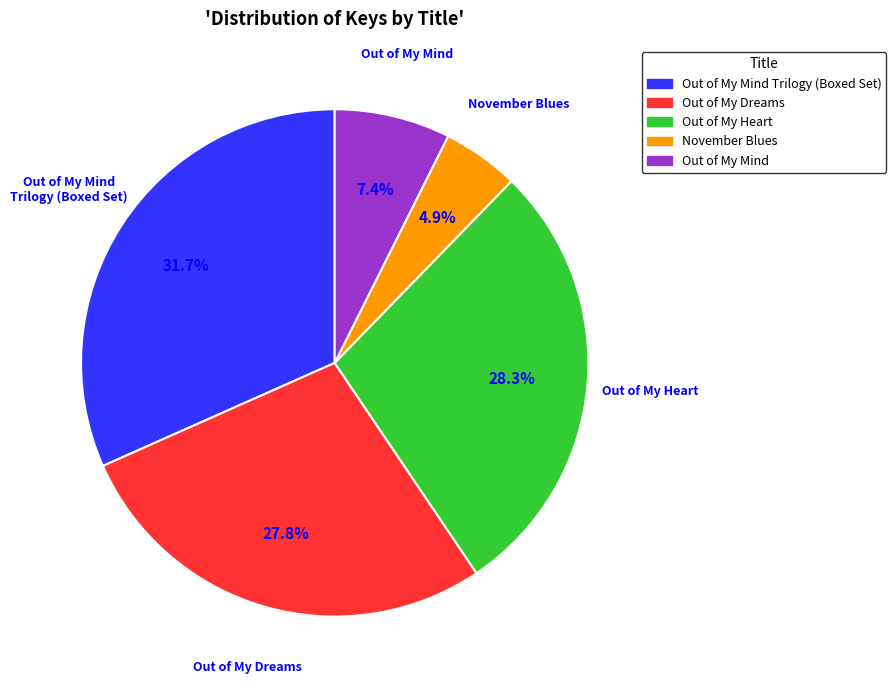

Approximately how many times larger is the value at Out of My Mind Trilogy (Boxed Set) compared to November Blues?

6.5